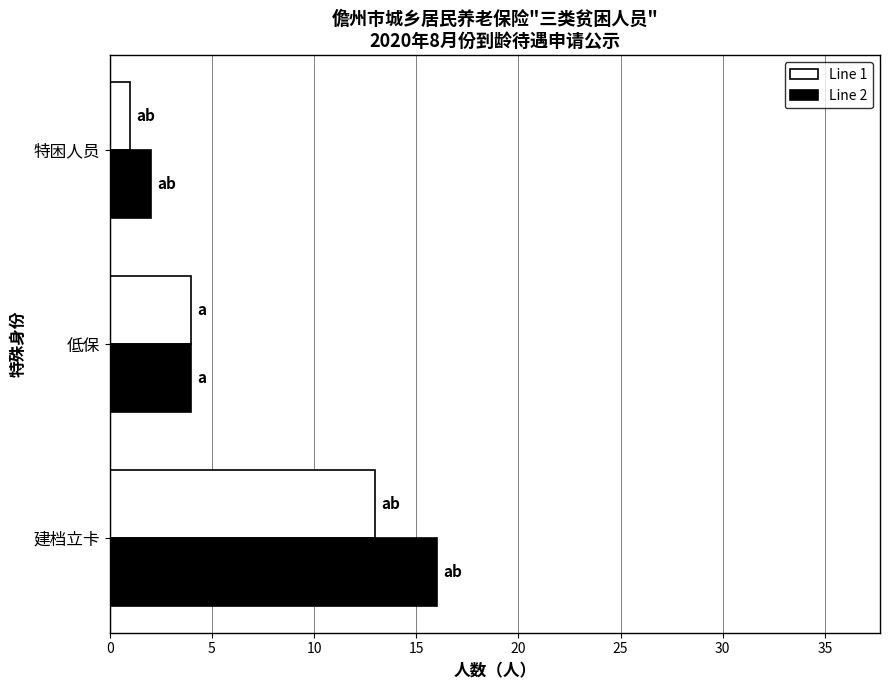

Is it true that Line 1 equals 13 at 建档立卡?

True